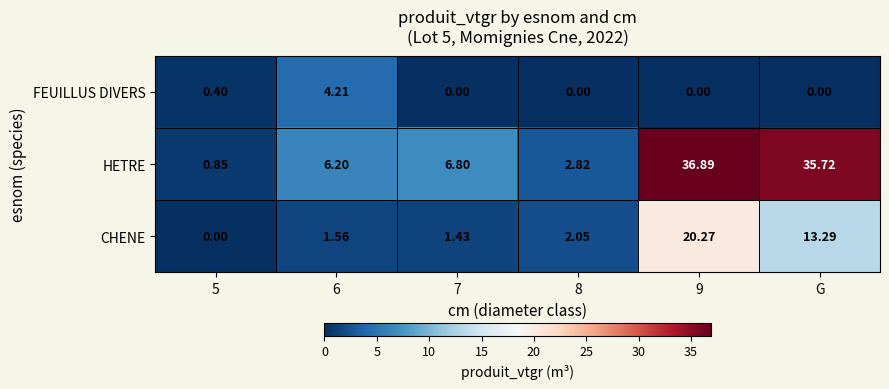

Rank the series by their maximum value, from highest to lowest.

HETRE, CHENE, FEUILLUS DIVERS